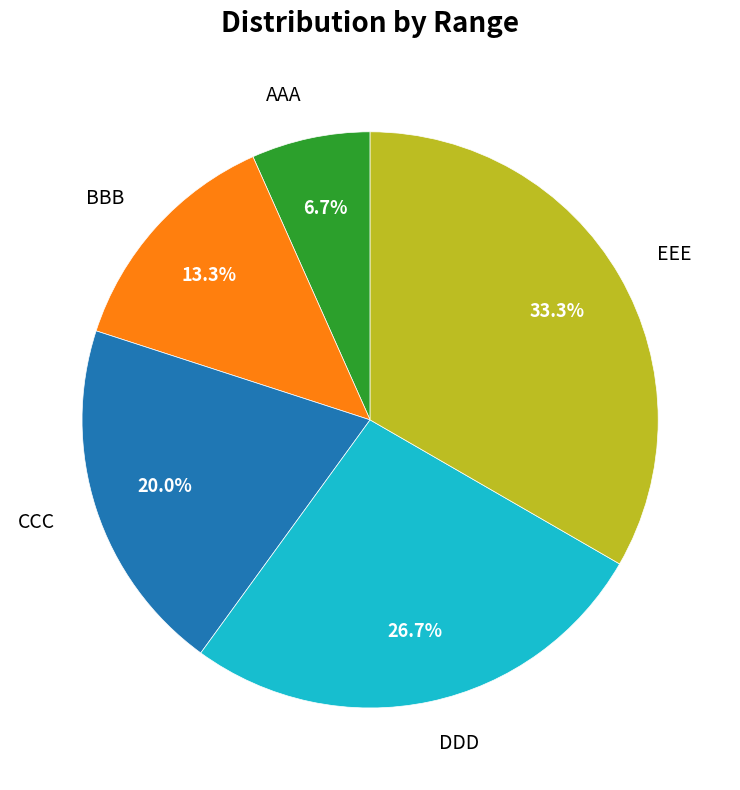

Is DDD the majority of the pie?

No